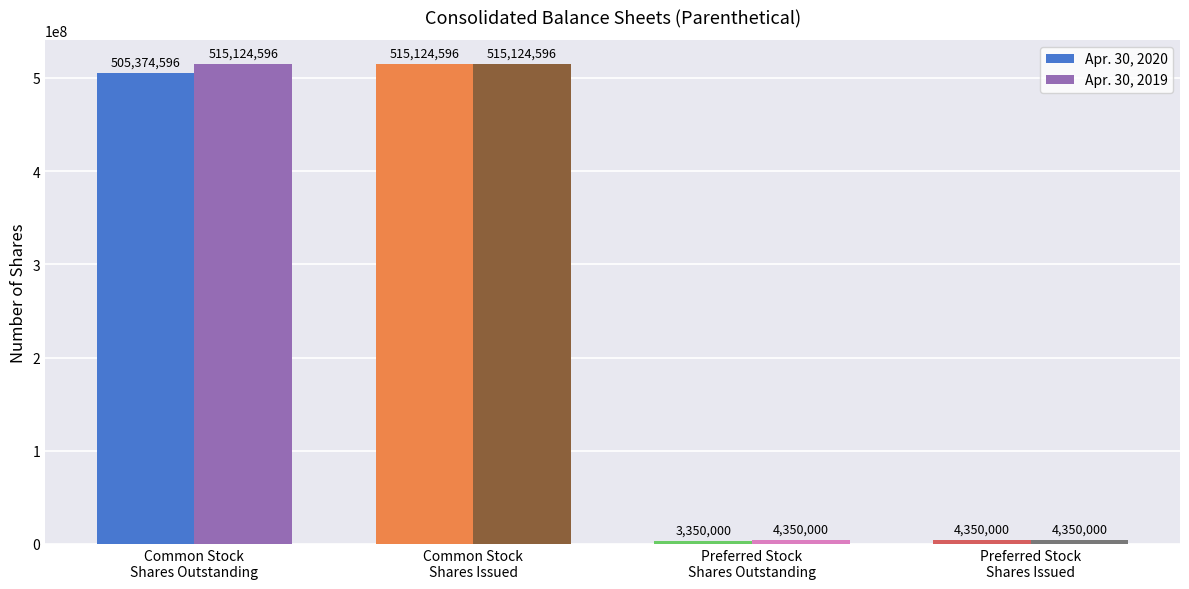

How many Apr. 30, 2019 values are between 4350000 and 515124596?

4